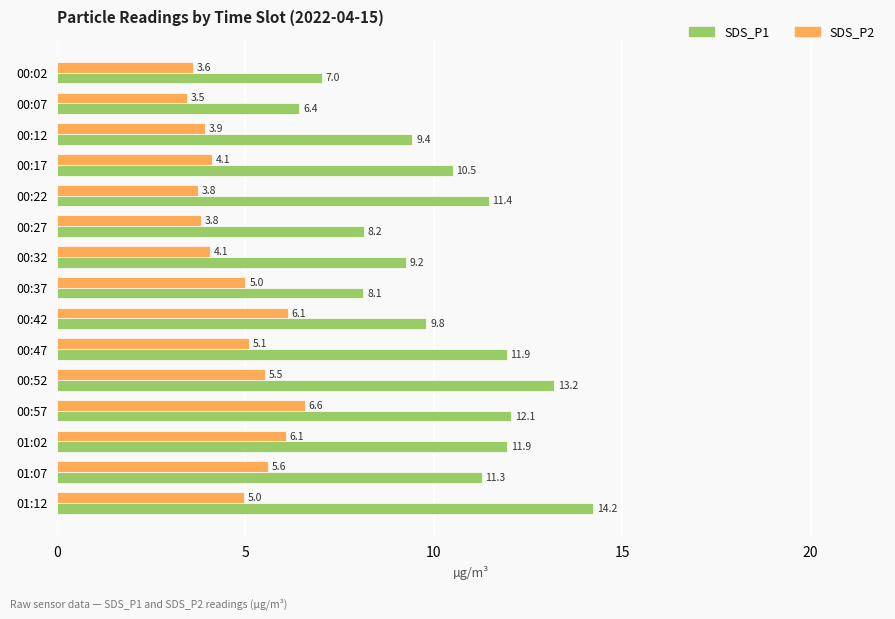

What is the minimum value for SDS_P2?

3.5